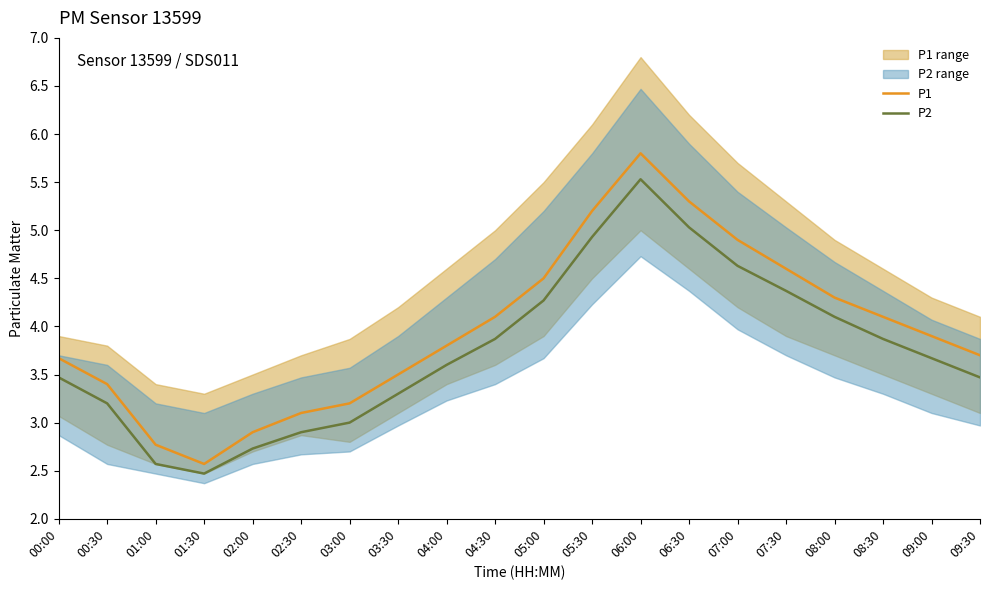

What is the sum of all P2 values?

75.0